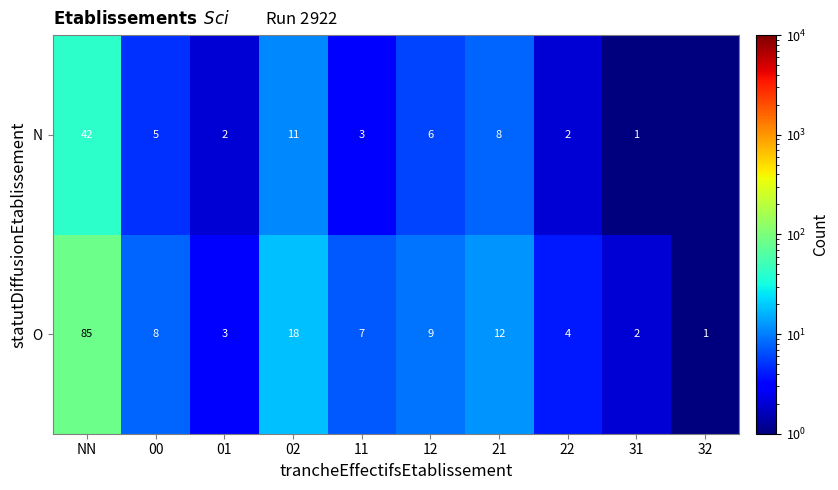

What is the sum of the O values at NN and 22?

89.0